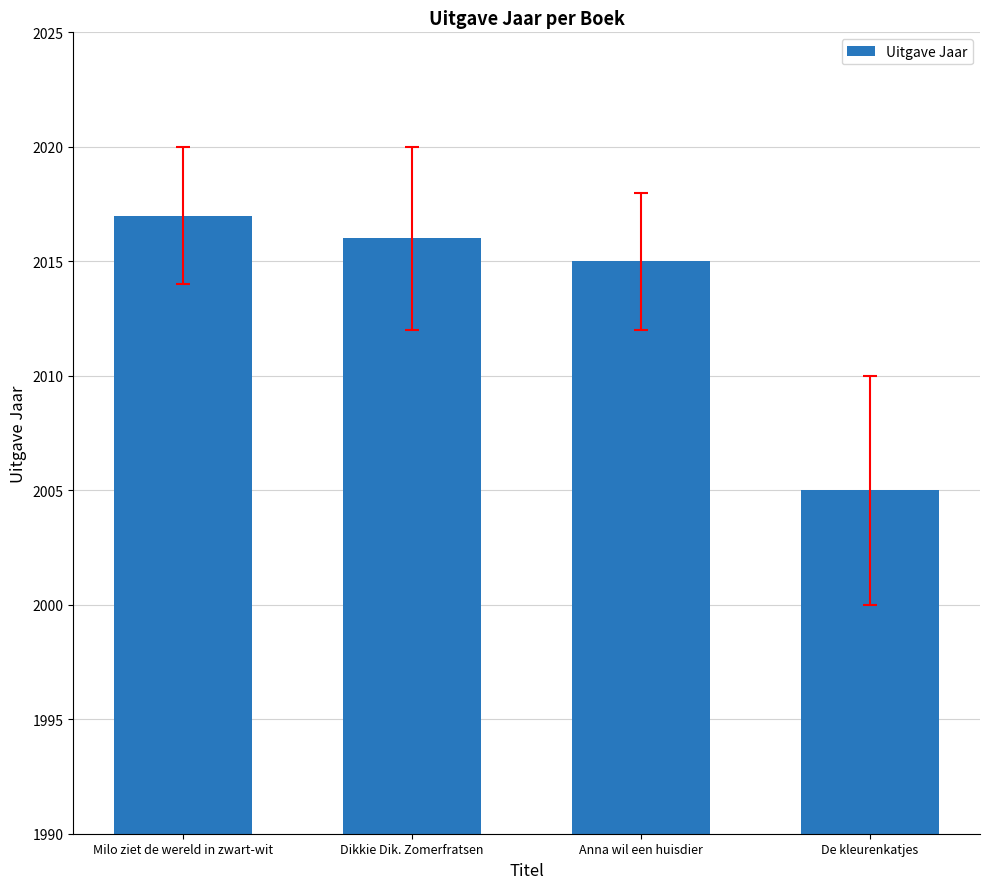

Reading left to right, list all the values displayed in this chart.

2017	2016	2015	2005